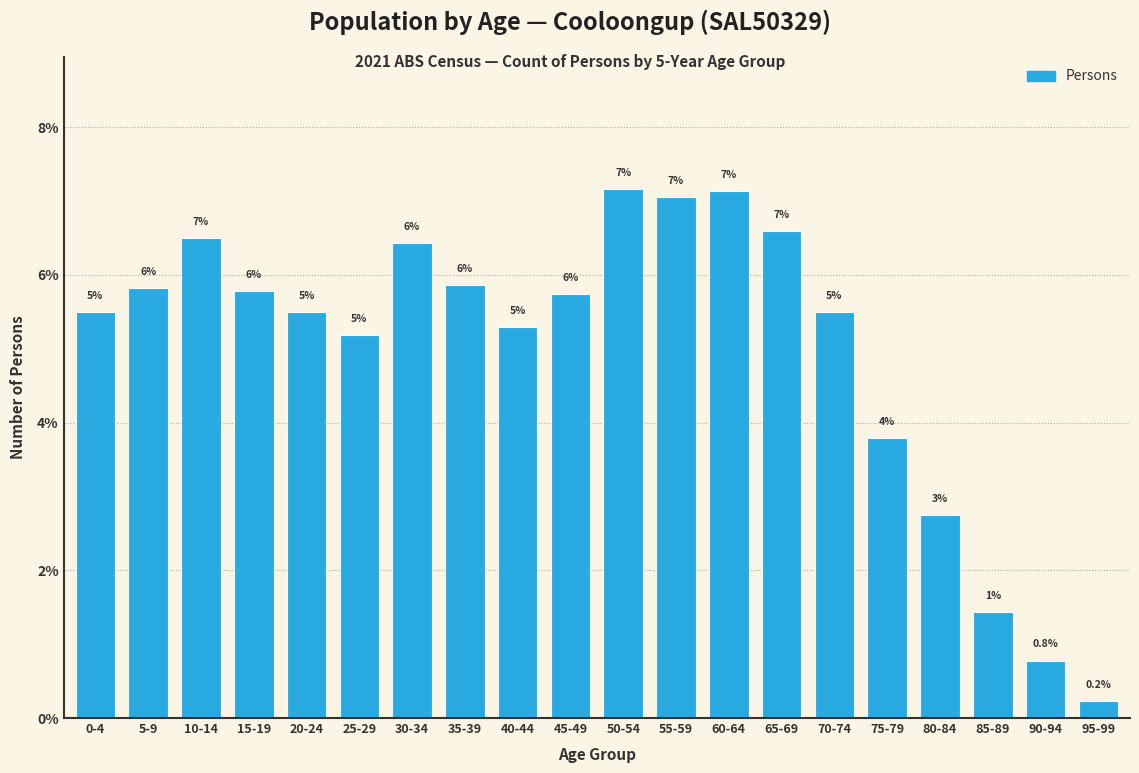

Does the chart contain any negative values?

No